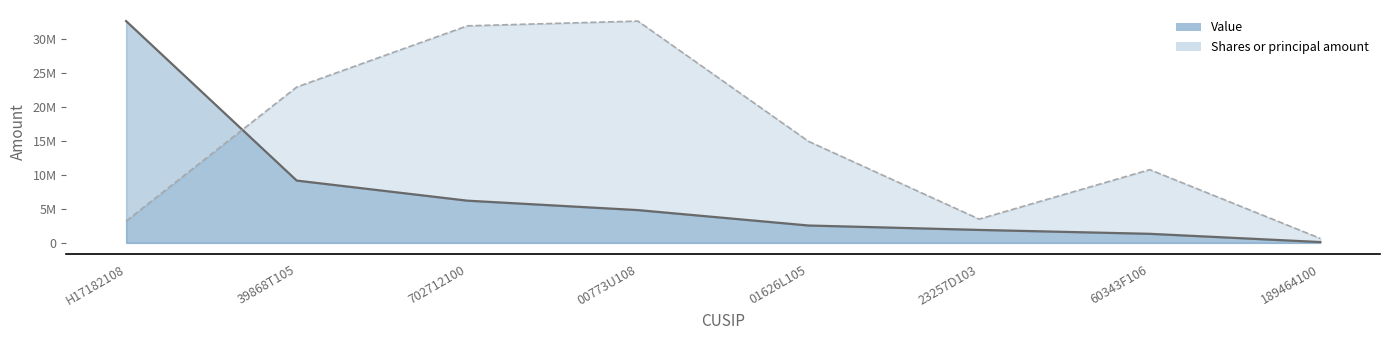

Reading left to right, transcribe all the data shown in this chart.

Value: H17182108=32581000.0	39868T105=9152000.0	702712100=6200000.0	00773U108=4815000.0	01626L105=2552000.0	23257D103=1903000.0	60343F106=1331000.0	189464100=121000.0
Shares or principal amount: H17182108=3204966.7	39868T105=22892757.3	702712100=31883742.1	00773U108=32581000.0	01626L105=14916507.1	23257D103=3495501.6	60343F106=10759335.6	189464100=654772.1